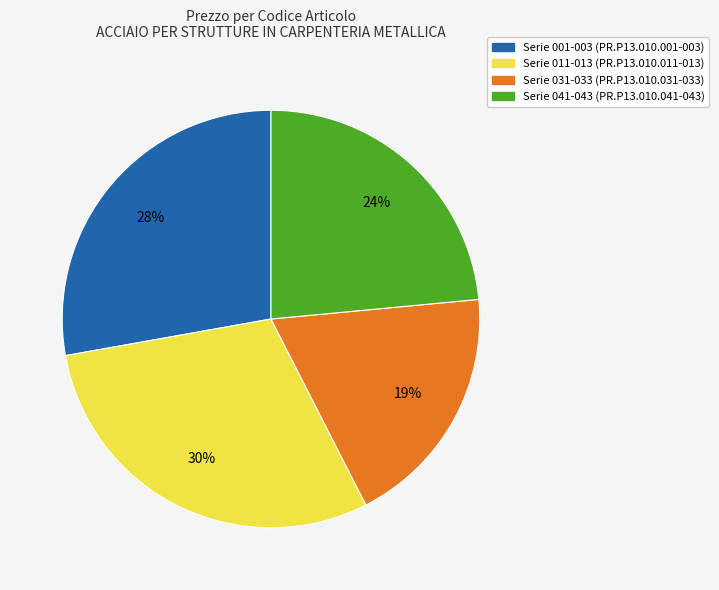

What is the largest slice in the pie chart?

Serie 011-013 (PR.P13.010.011-013)